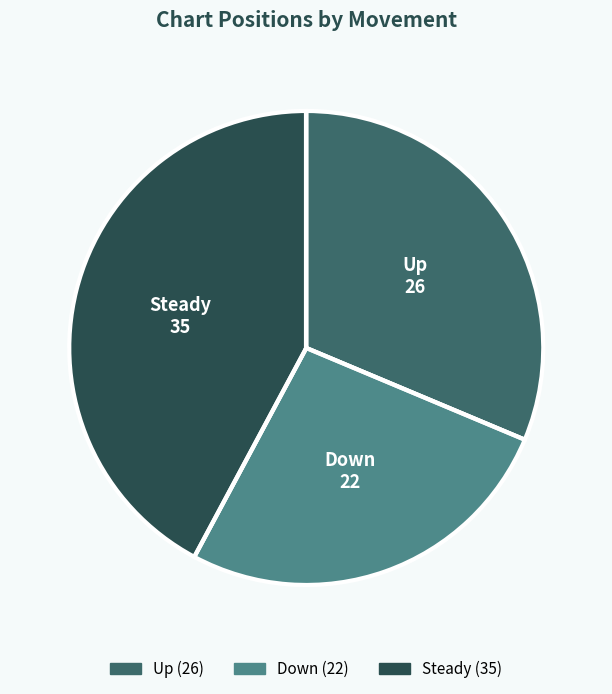

Is there any slice that represents more than half of the pie?

No